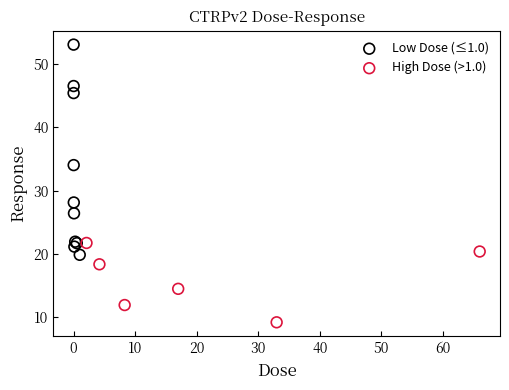

Which series reaches the maximum Y coordinate?

Low Dose (≤1.0)